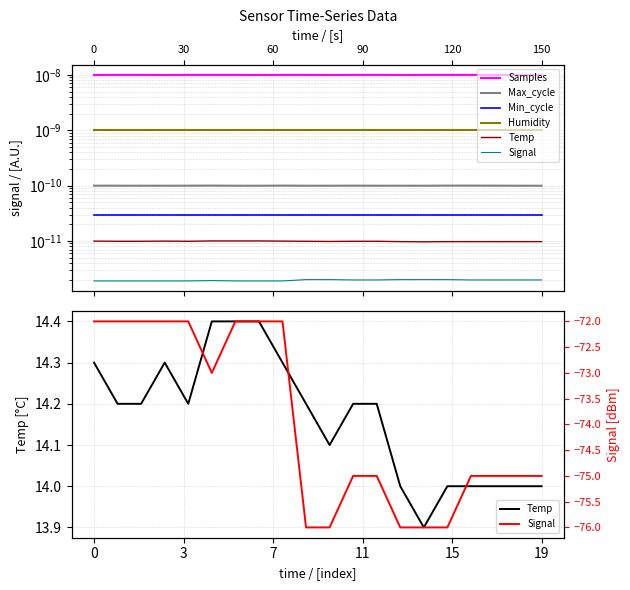

True or false: Signal and Max_cycle intersect in this chart.

False